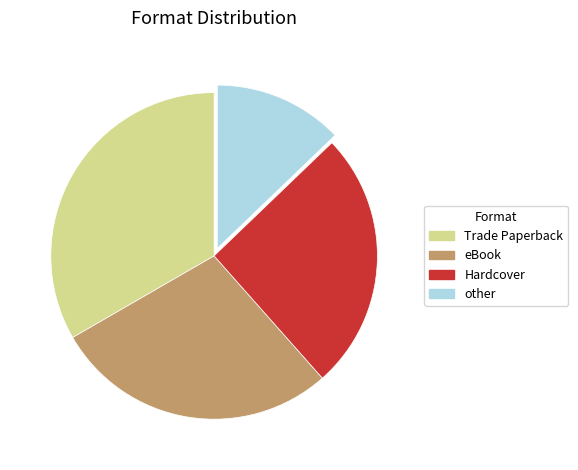

Is there any slice that represents more than half of the pie?

No